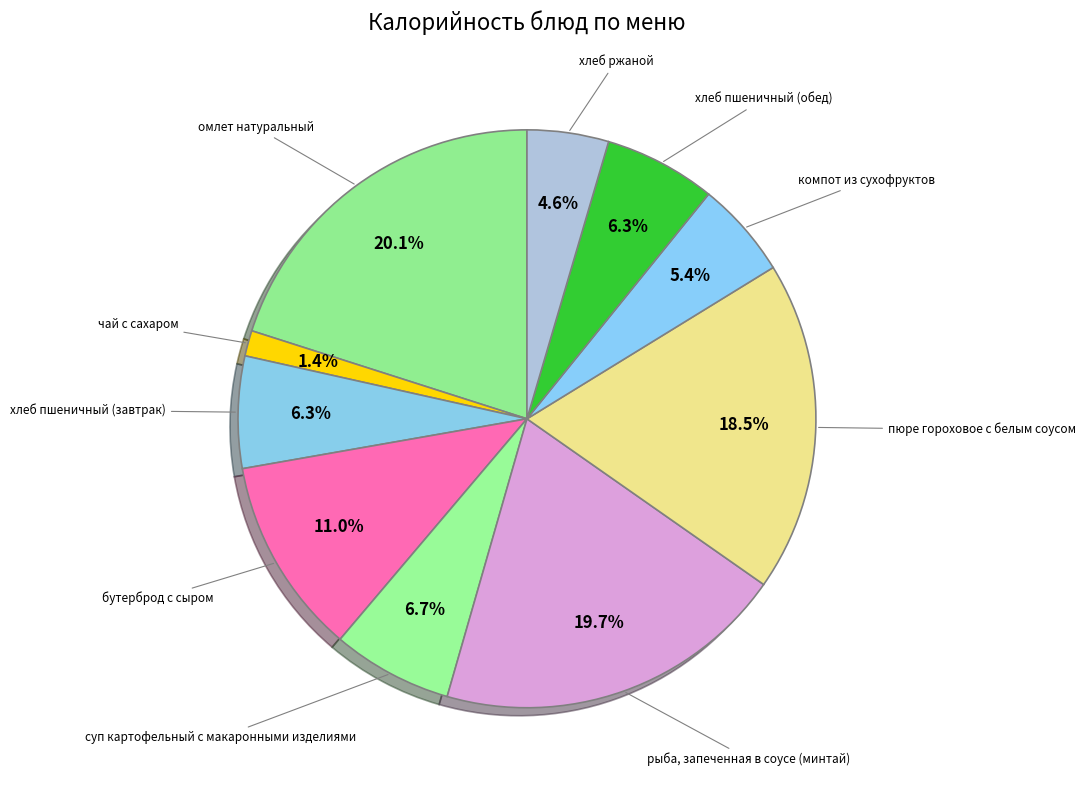

How much of the chart is everything except хлеб пшеничный (обед)?

93.7%